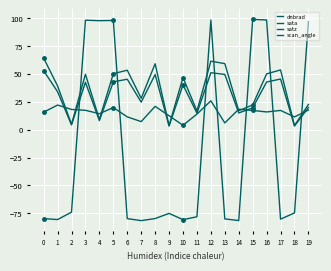

How many categories are shown in the chart?

20